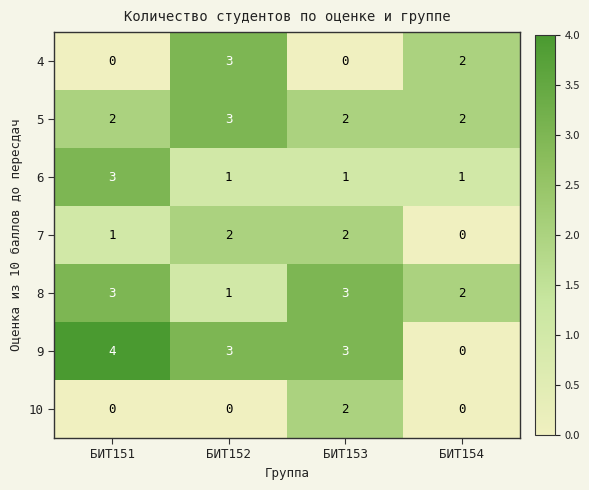

What is the total value across all series at БИТ153?

13